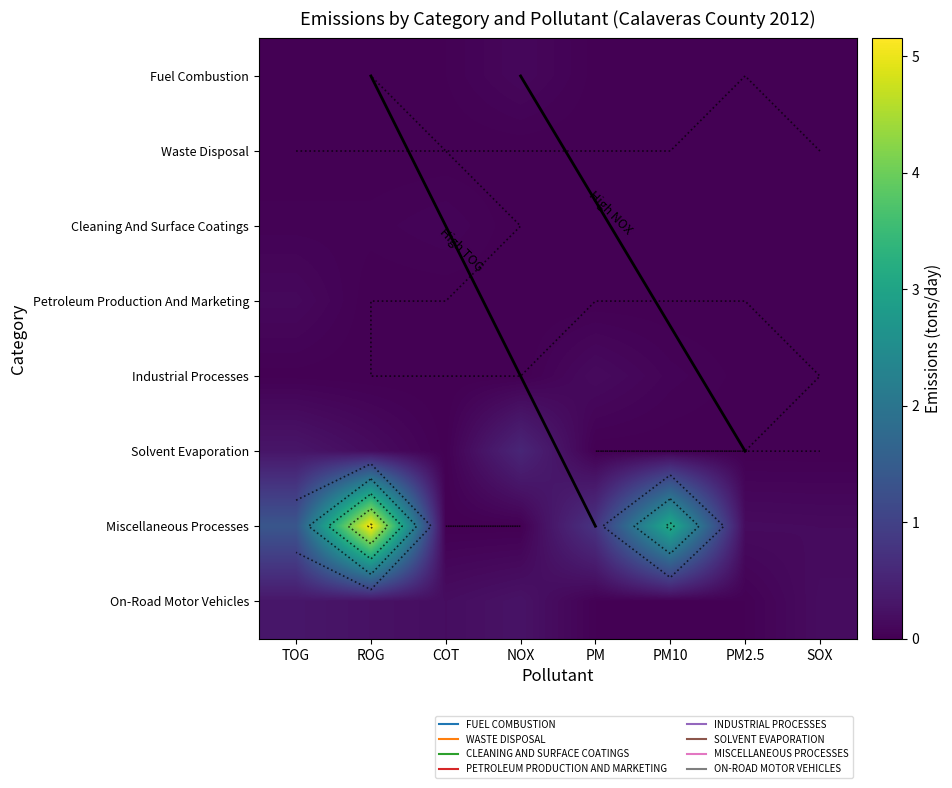

List the labels in order of On-Road Motor Vehicles value, largest first.

TOG, NOX, ROG, COT, SOX, PM, PM2.5, PM10